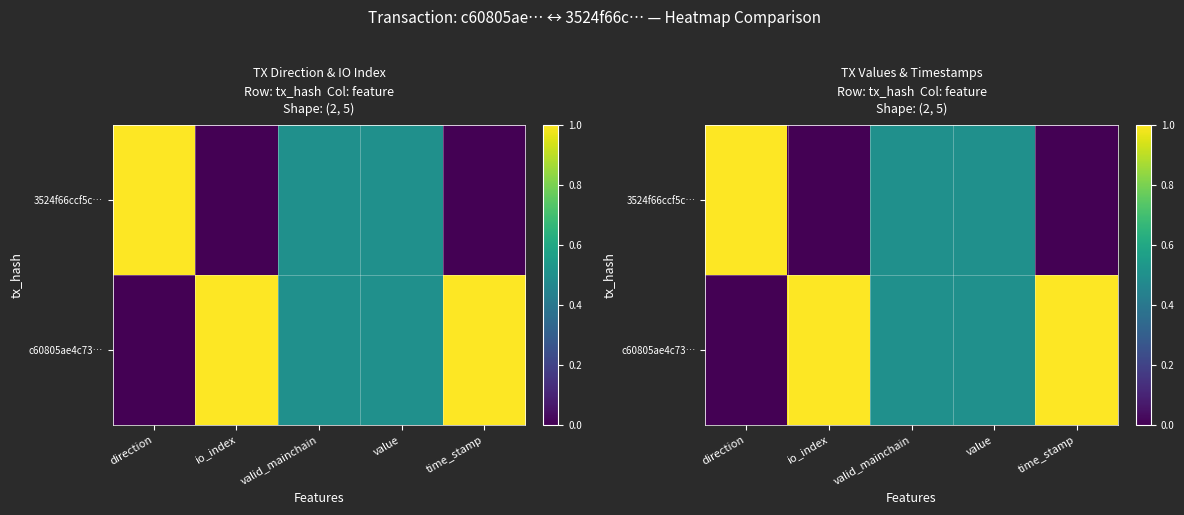

At how many categories does at least one series exceed 0?

5